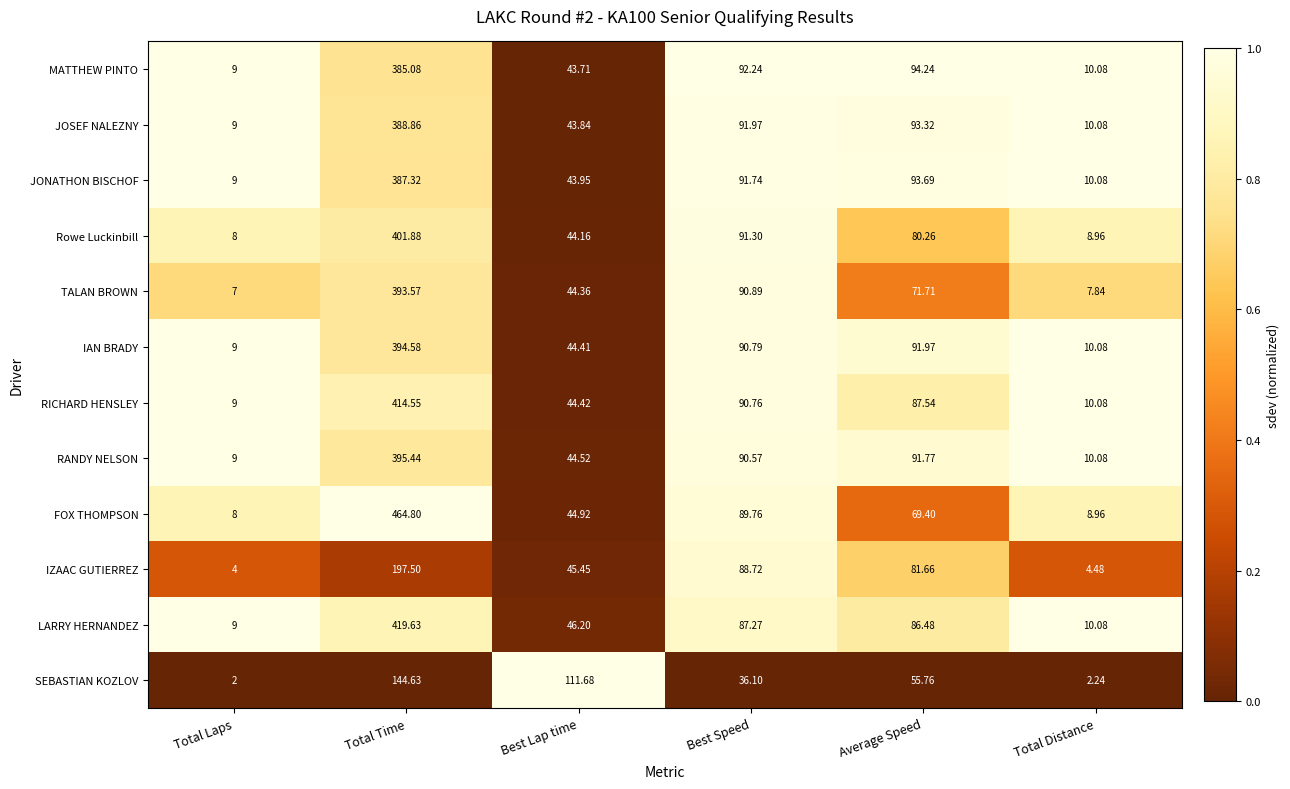

What is the total value across all series at Total Distance?

103.0